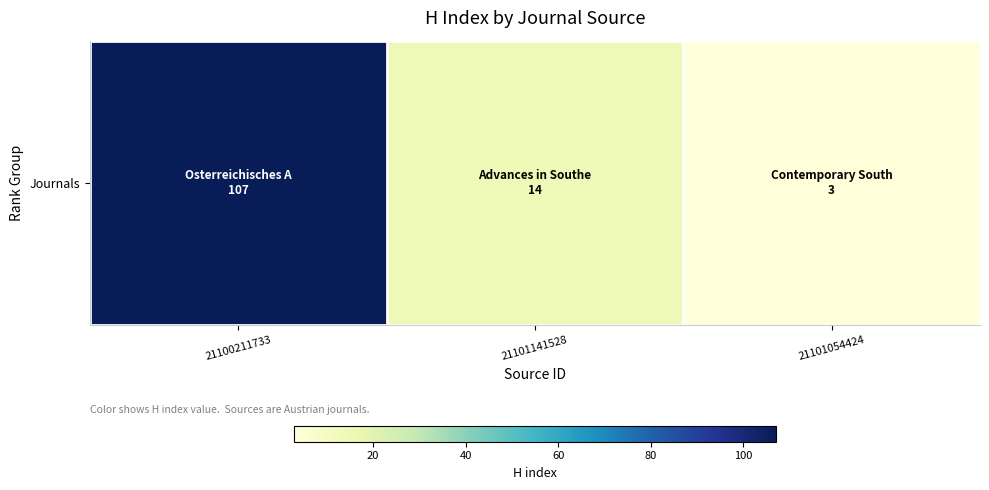

Which has a higher value, 21101141528 or 21101054424?

21101141528